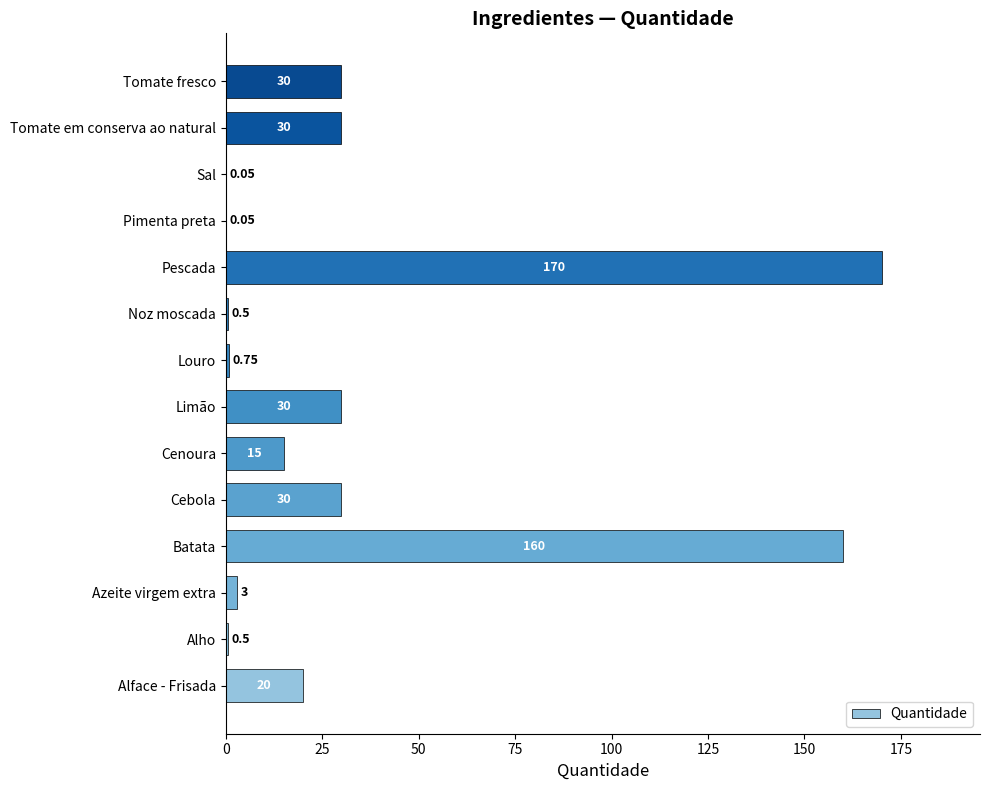

Which category has the highest value across all series?

Pescada